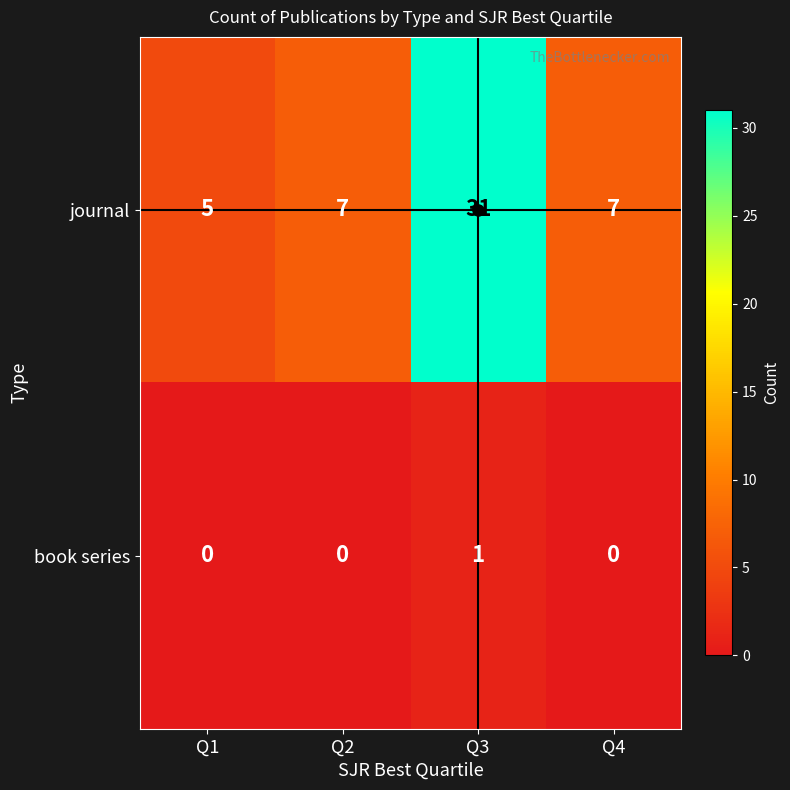

At which category is the sum across all series the highest?

Q3